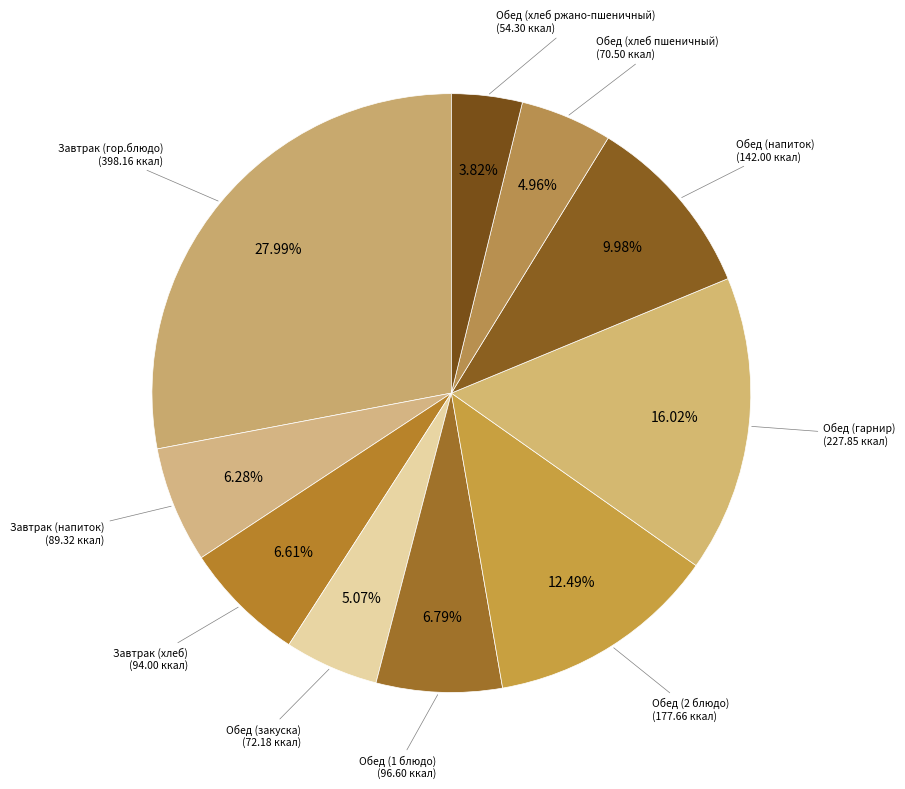

Which slice is the largest?

Завтрак (гор.блюдо)